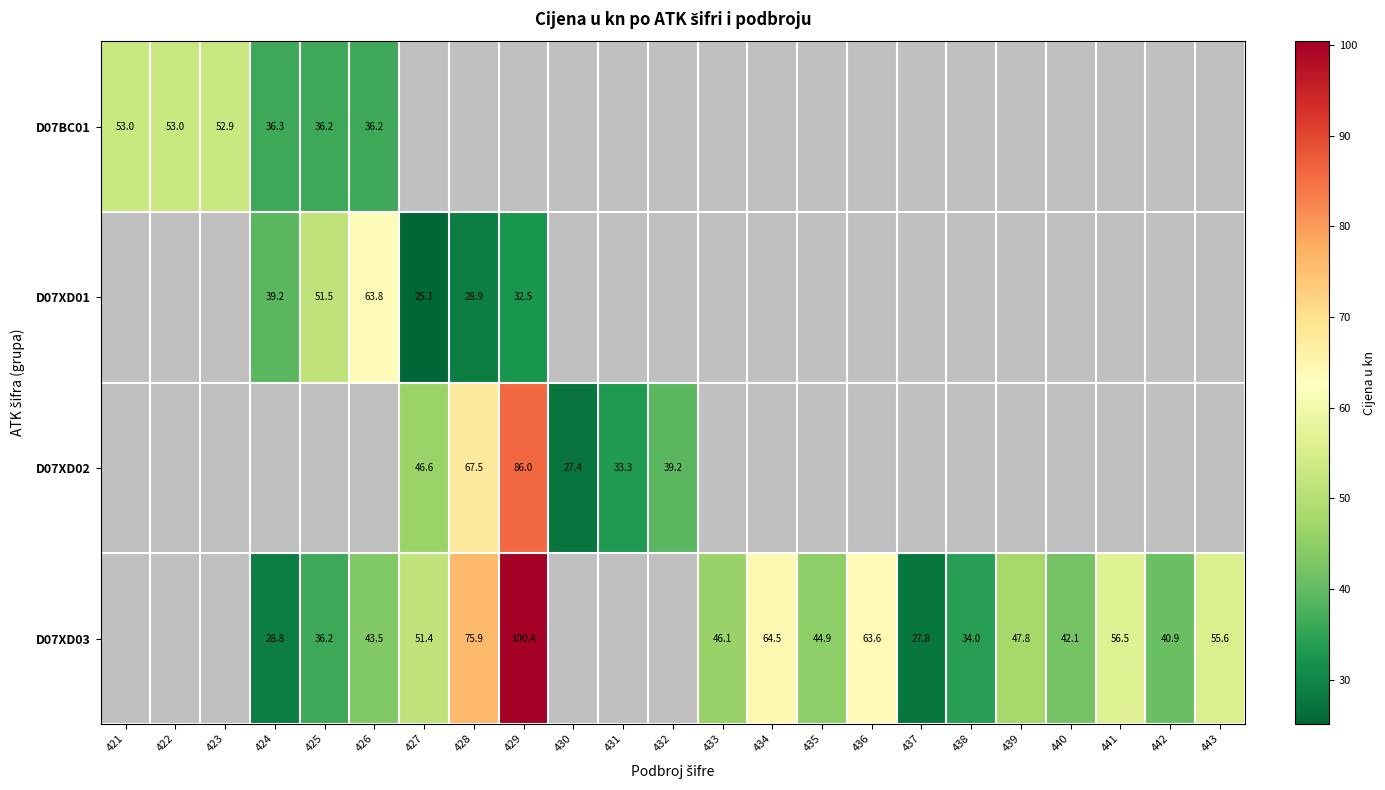

At which category does the chart reach its peak across all series?

429